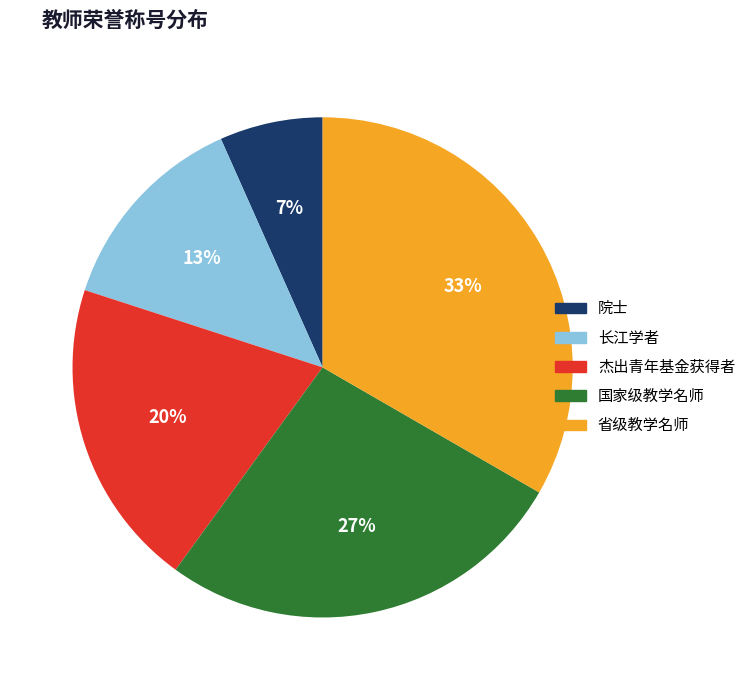

To the nearest percent, what percentage of the pie is 院士?

7%